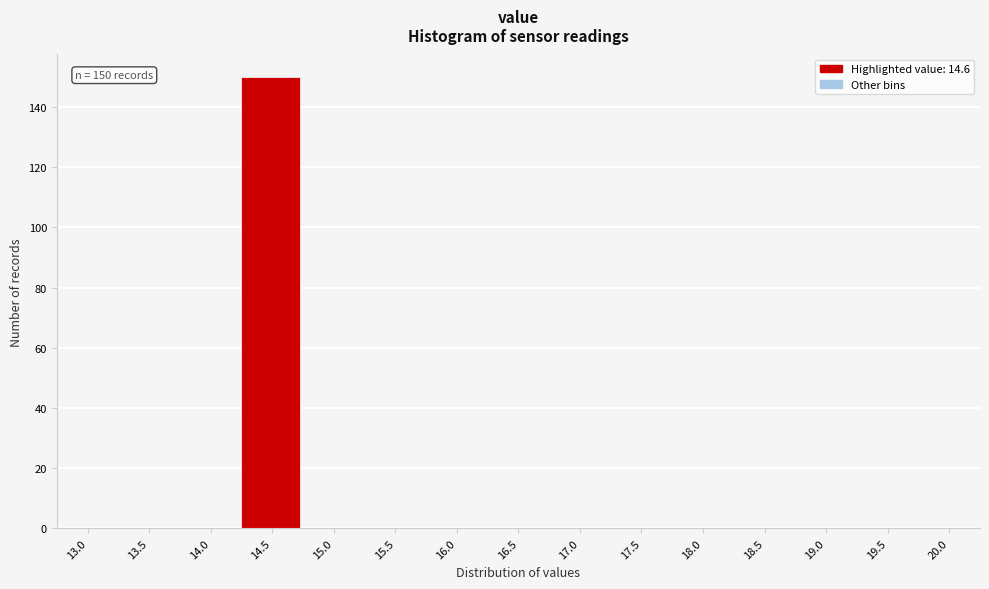

Reading right to left, transcribe all the data shown in this chart.

20.0=0	19.5=0	19.0=0	18.5=0	18.0=0	17.5=0	17.0=0	16.5=0	16.0=0	15.5=0	15.0=0	14.5=150	14.0=0	13.5=0	13.0=0